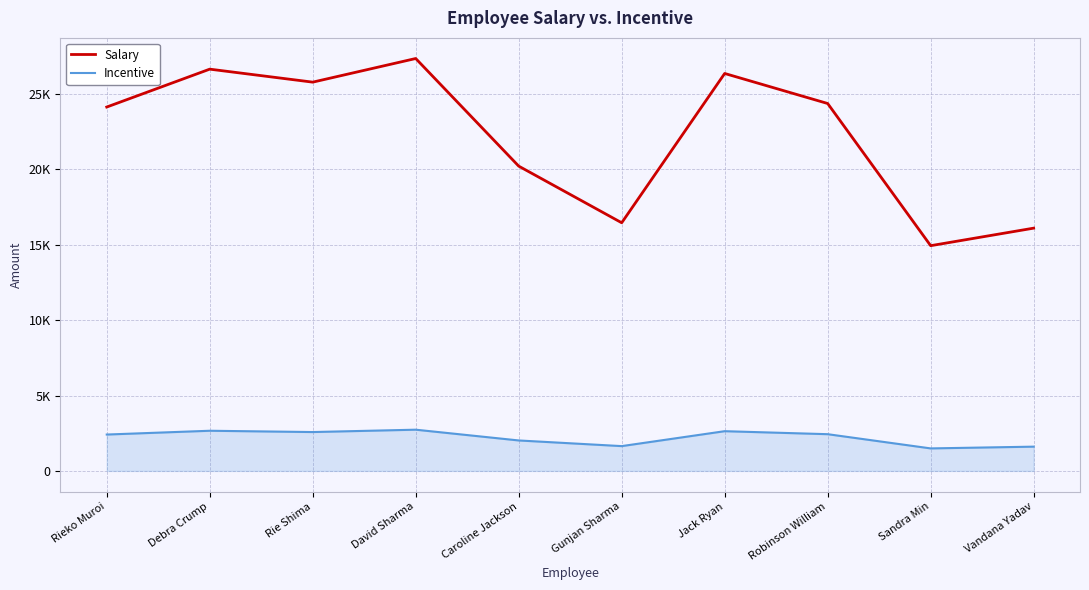

Between Gunjan Sharma and Jack Ryan, which series saw the biggest shift?

Salary